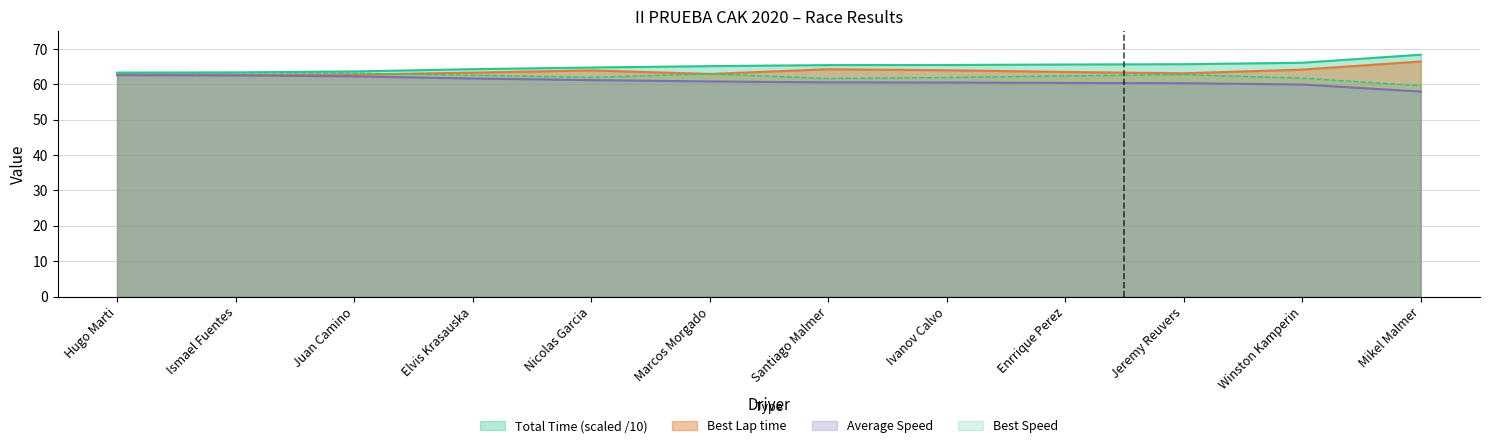

List the labels in order of Average Speed value, smallest first.

Mikel Malmer, Winston Kamperin, Jeremy Reuvers, Enrrique Perez, Ivanov Calvo, Santiago Malmer, Marcos Morgado, Nicolas Garcia, Elvis Krasauska, Juan Camino, Ismael Fuentes, Hugo Marti